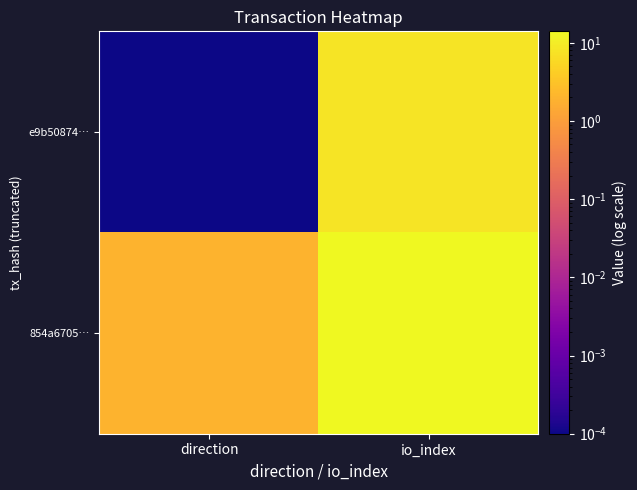

List the series in order of their overall mean, lowest first.

e9b50874…, 854a6705…